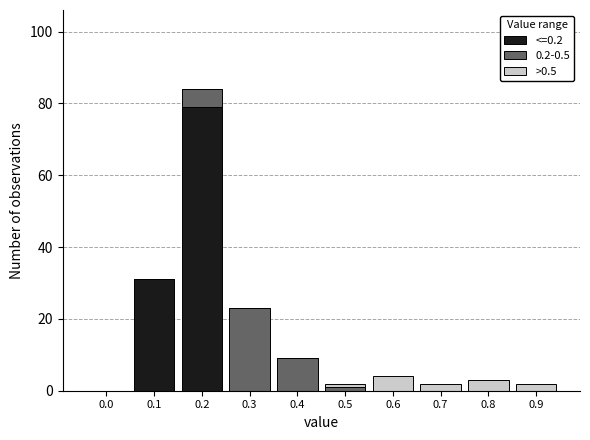

Reading right to left, list the values for the <=0.2 series.

0.9=0	0.8=0	0.7=0	0.6=0	0.5=0	0.4=0	0.3=0	0.2=79	0.1=31	0.0=0